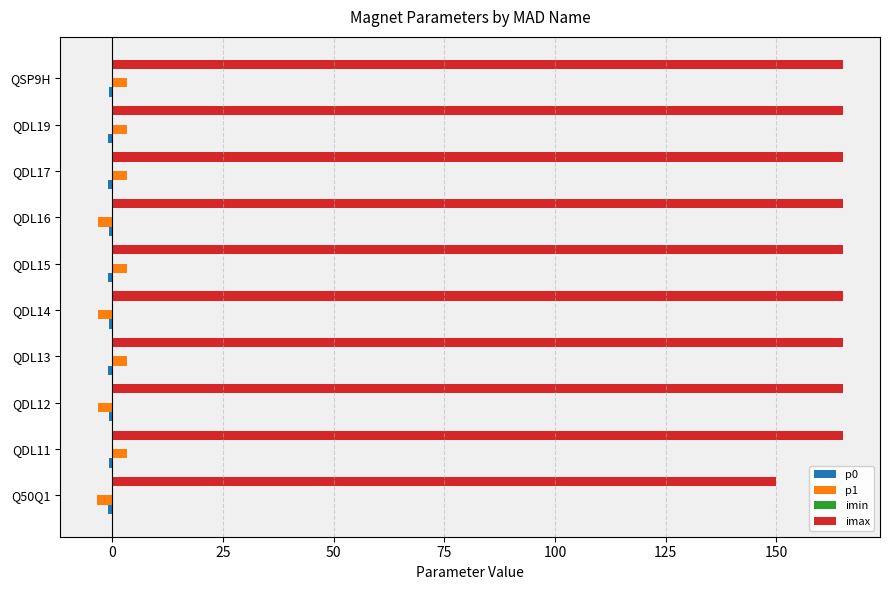

What is the average value of the imax series?

163.5